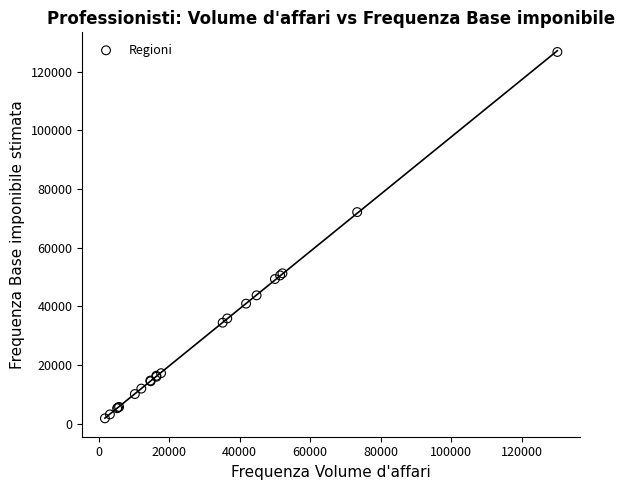

What Y value in the scatter plot is closest to 64279?

72143